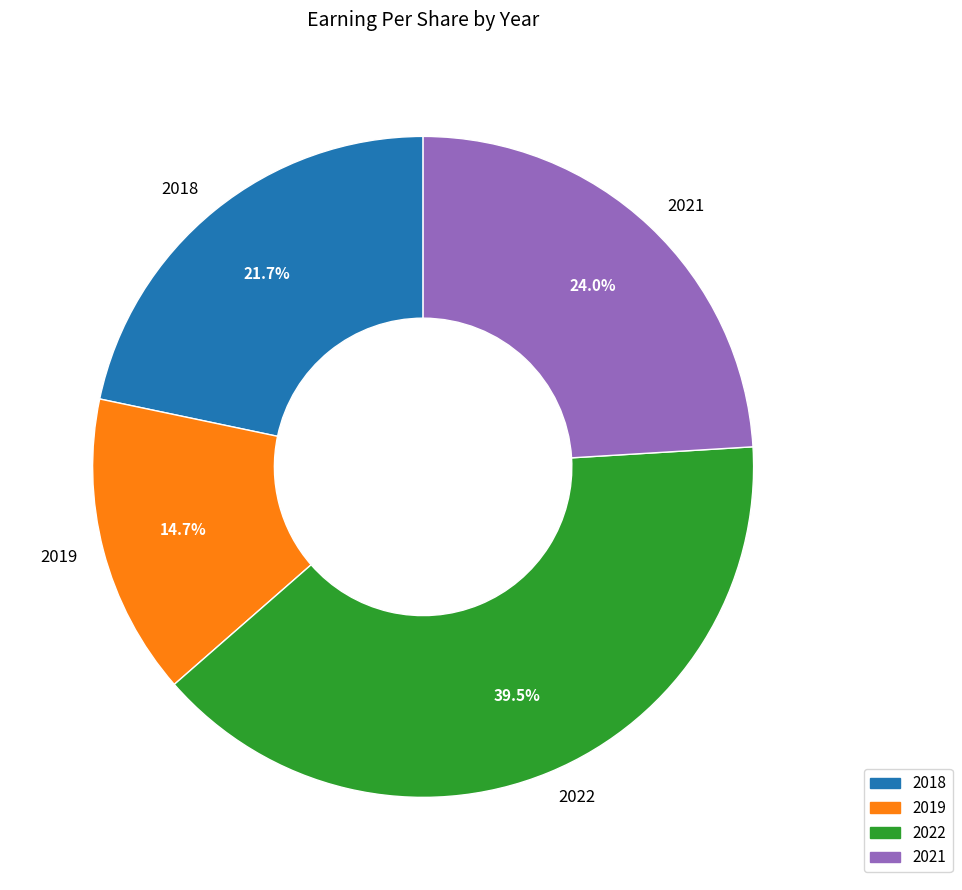

True or false: 2021 accounts for 11% of the total.

False